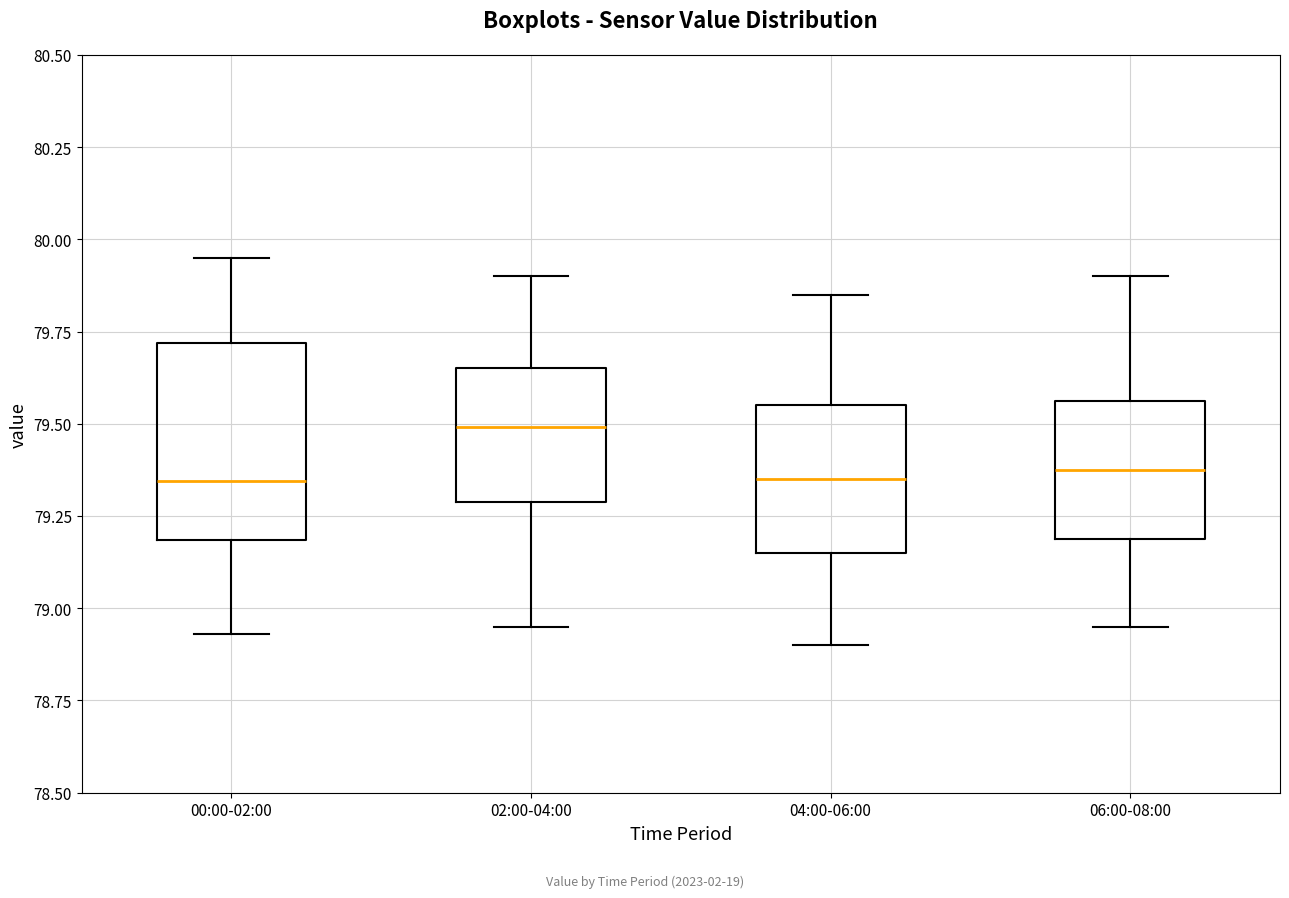

Reading left to right, read every box against the y-axis: the position of its median line, the range the box covers, and the ends of its whiskers. The values are not printed on the chart, so give them approximately, as read against the axis.

00:00-02:00: median 79.35, box 79.20 to 79.70, whiskers 78.95 to 79.95
02:00-04:00: median 79.50, box 79.30 to 79.65, whiskers 78.95 to 79.90
04:00-06:00: median 79.35, box 79.15 to 79.55, whiskers 78.90 to 79.85
06:00-08:00: median 79.40, box 79.20 to 79.55, whiskers 78.95 to 79.90